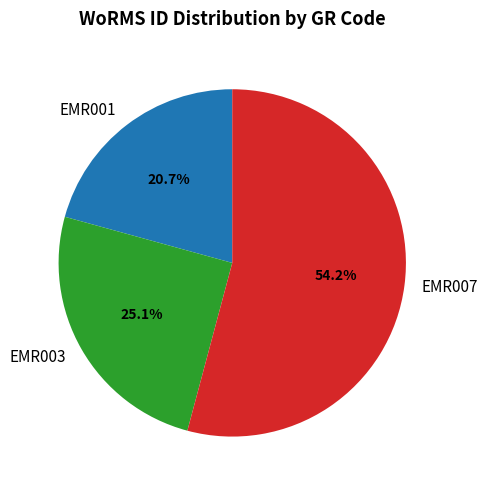

Which slice is the largest?

EMR007